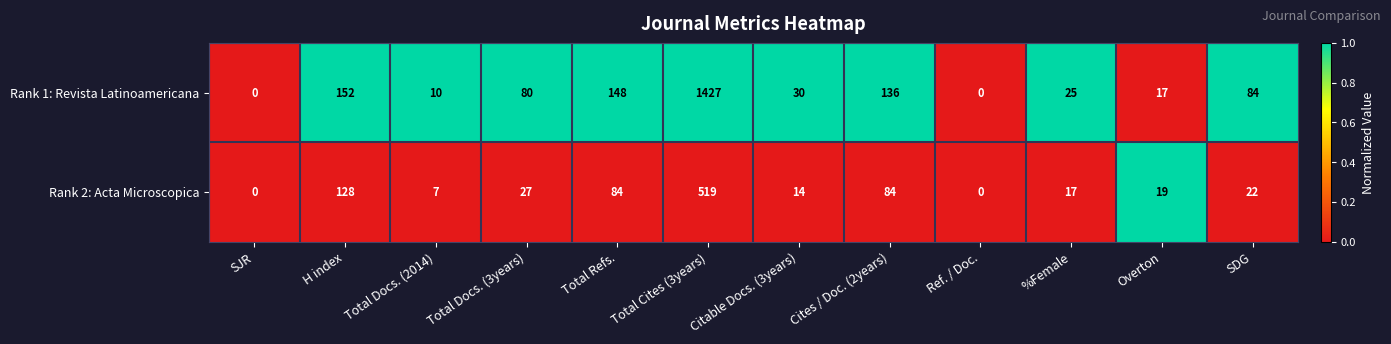

What is the maximum value shown in the chart?

1427